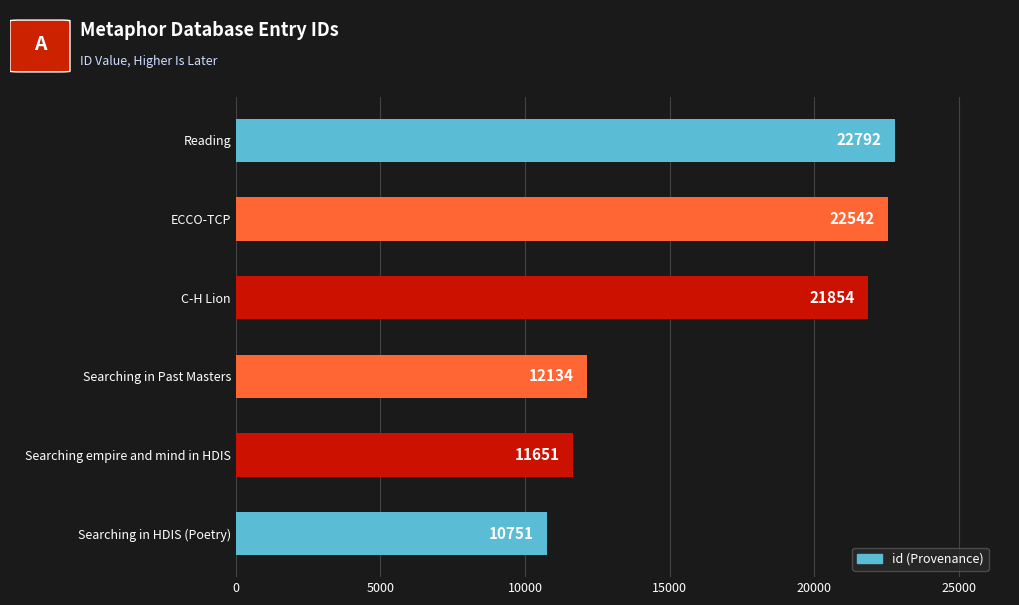

How many bars are there in total?

6